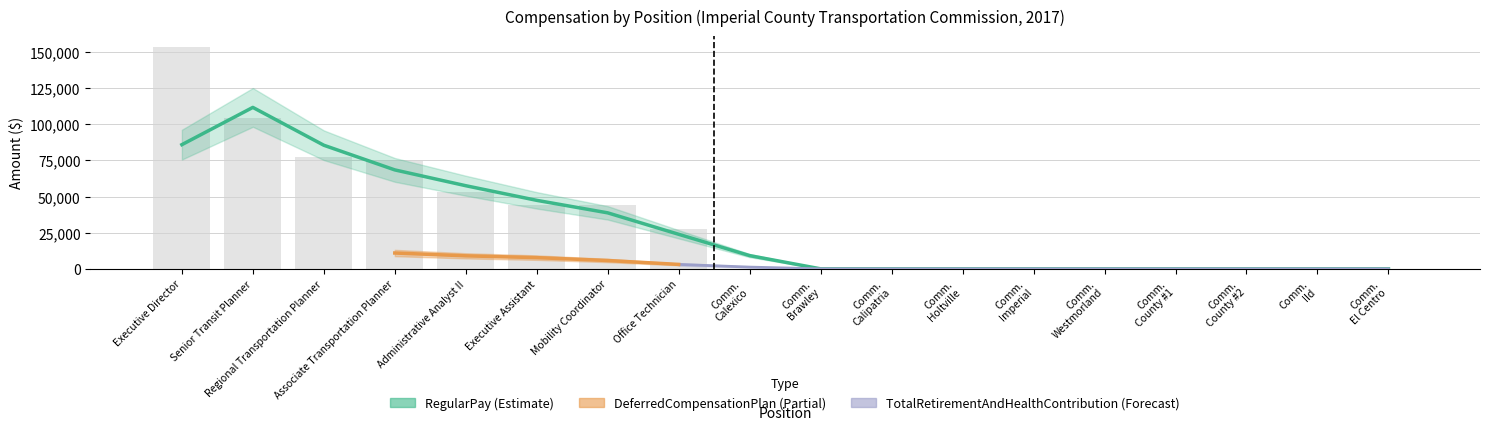

Is the value of TotalRetirementAndHealthContribution at Commissioner - Holtville greater than the value of TotalWages at Regional Transportation Planner?

No